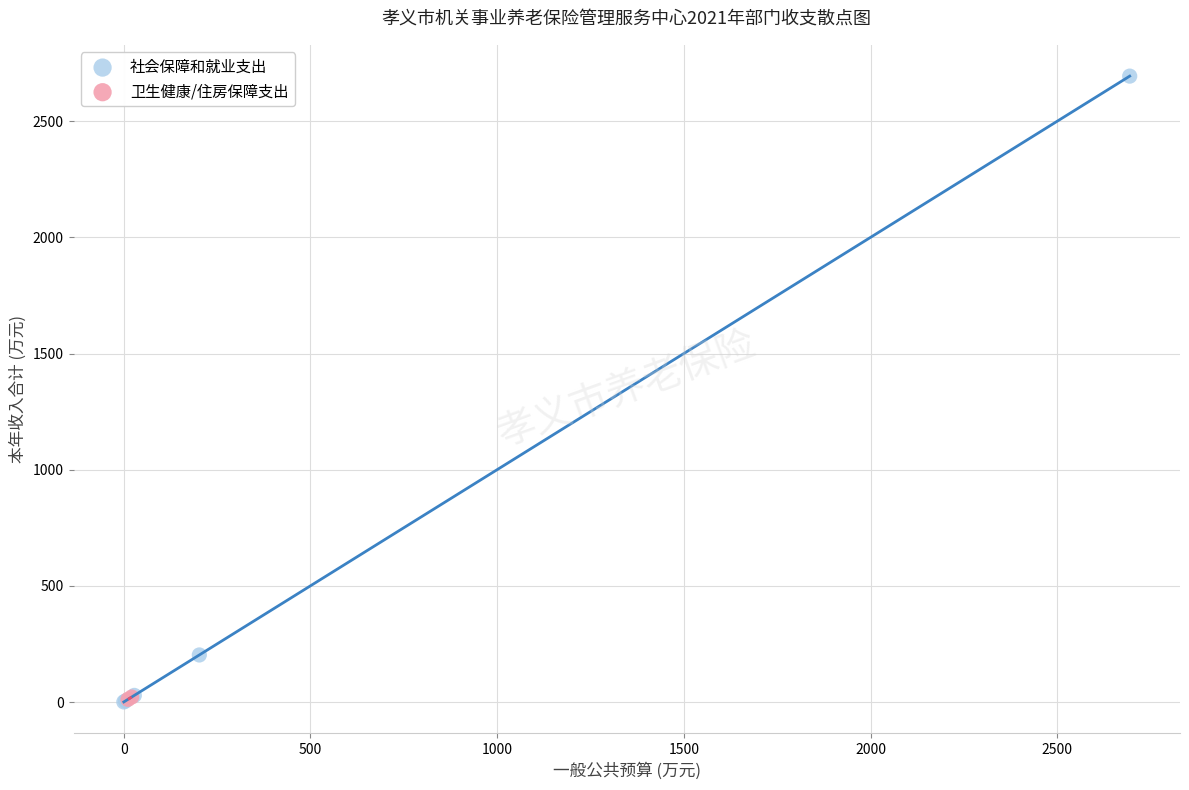

What are all the series names shown in the legend?

社会保障和就业支出, 卫生健康/住房保障支出